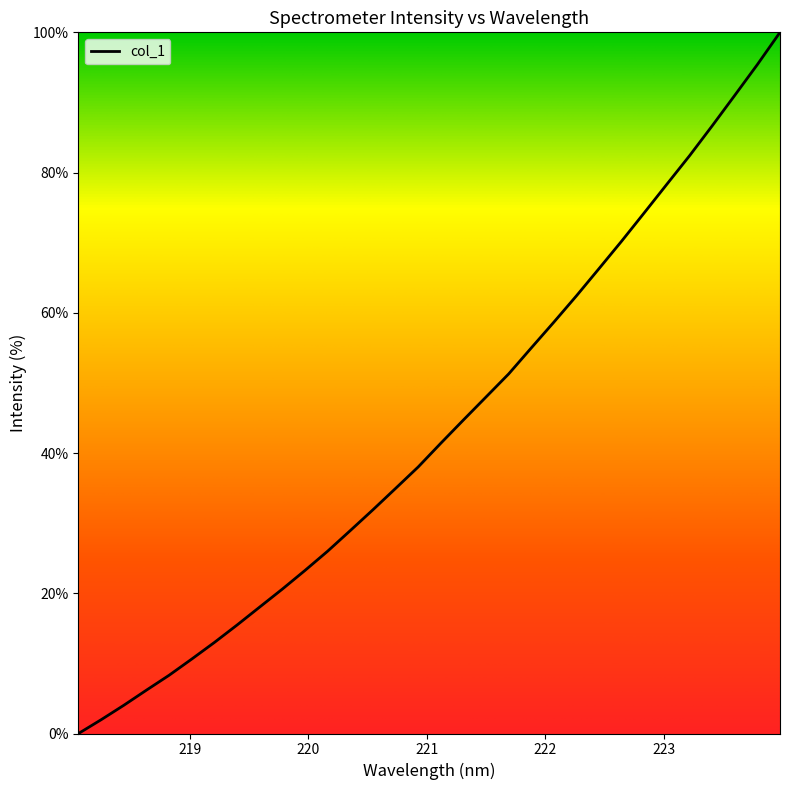

How many lines are shown in the chart?

1